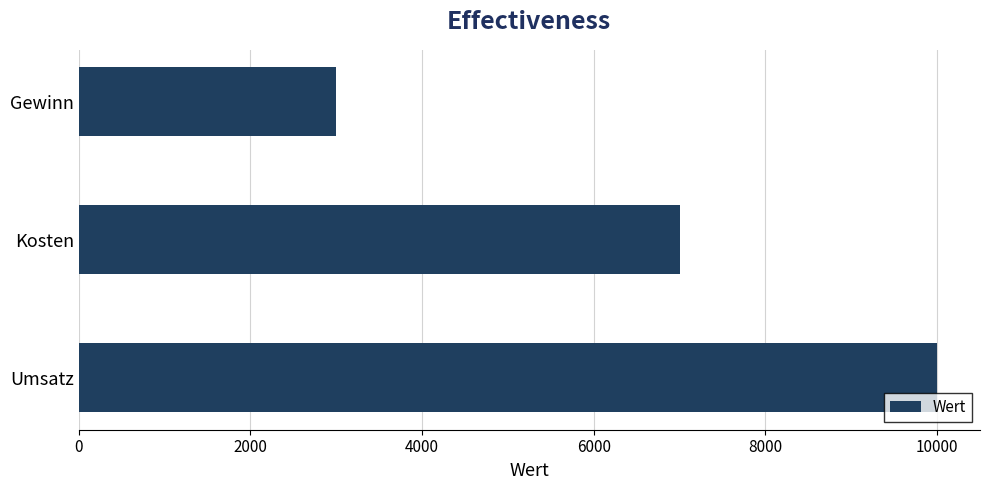

True or false: the data shows 10492 at Kosten.

False